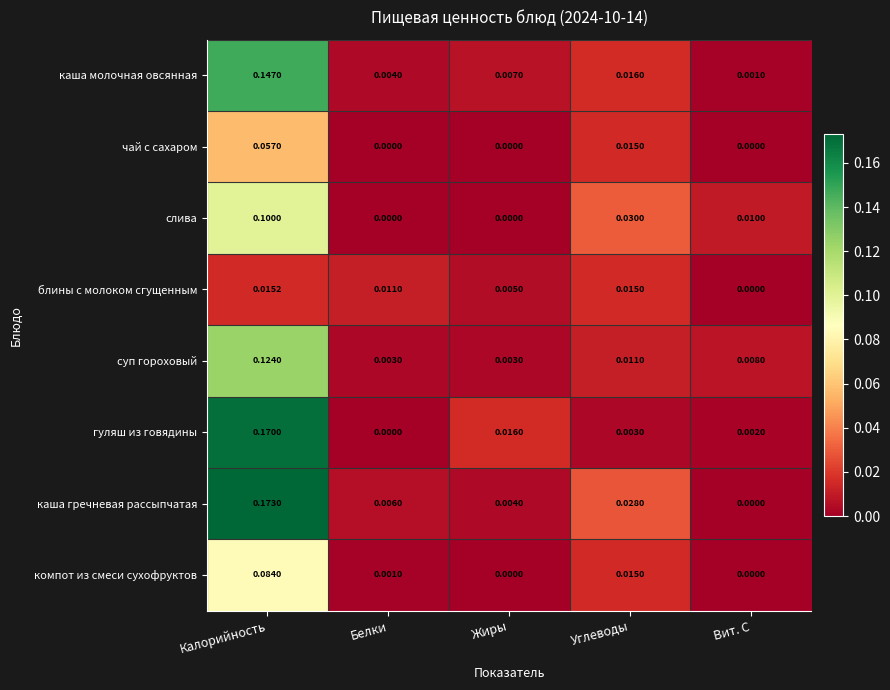

List the series in order of their peak value, lowest first.

блины с молоком сгущенным, чай с сахаром, компот из смеси сухофруктов, слива, суп гороховый, каша молочная овсянная, гуляш из говядины, каша гречневая рассыпчатая